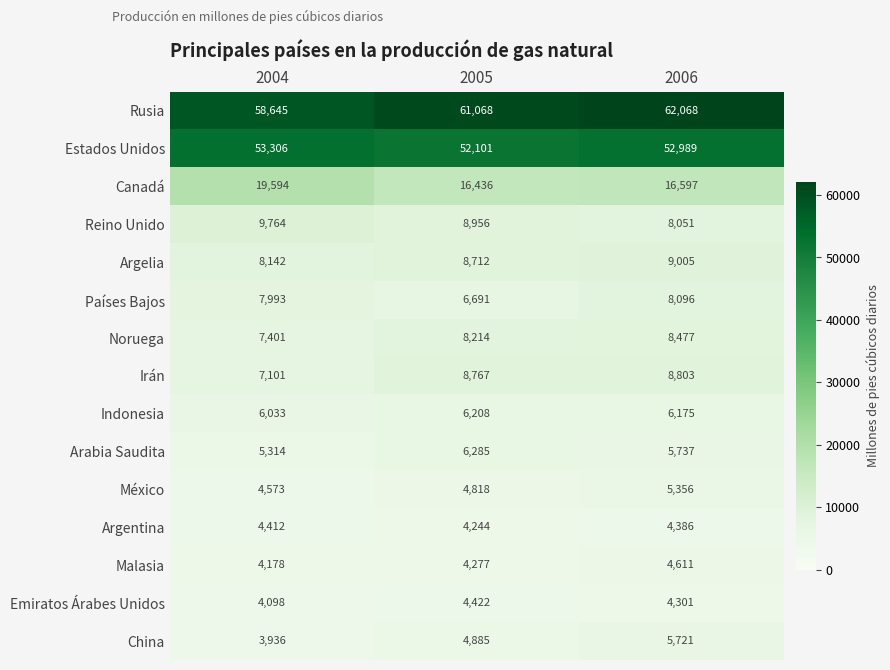

Which series has the largest total across all categories?

Rusia